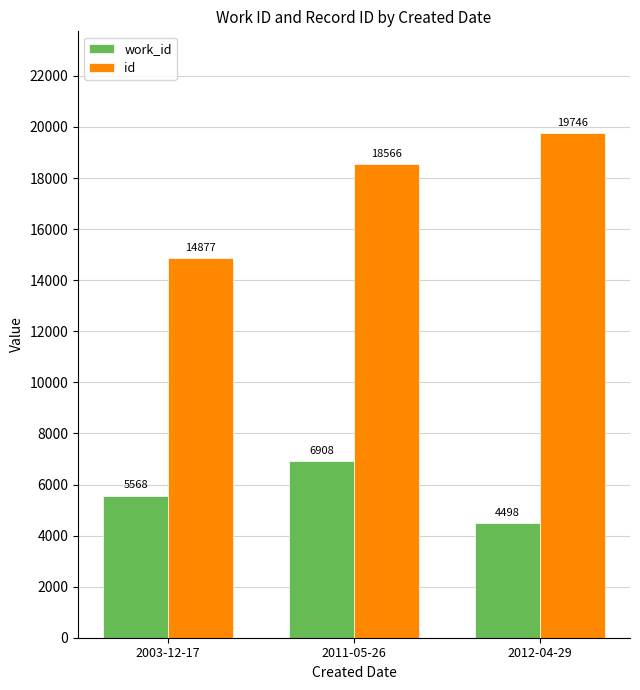

What is the value of the id bar at the 3rd from the left?

19746